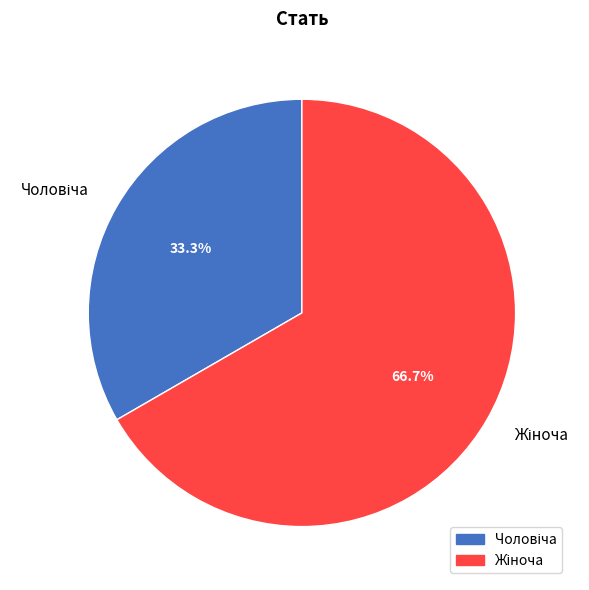

Is there any slice that represents more than half of the pie?

Yes